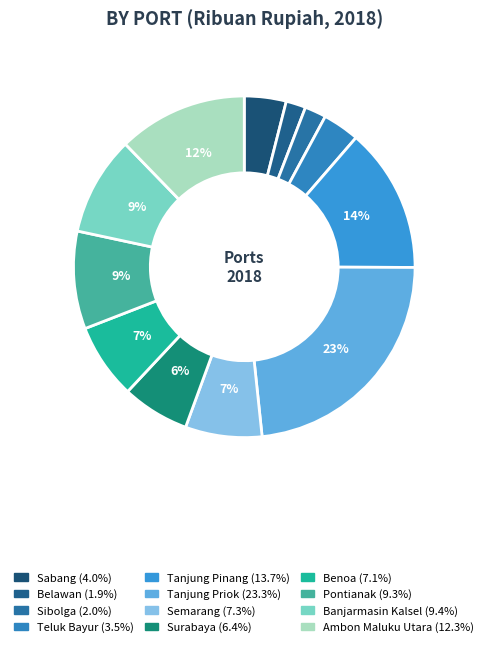

Which slice is the smallest?

Belawan